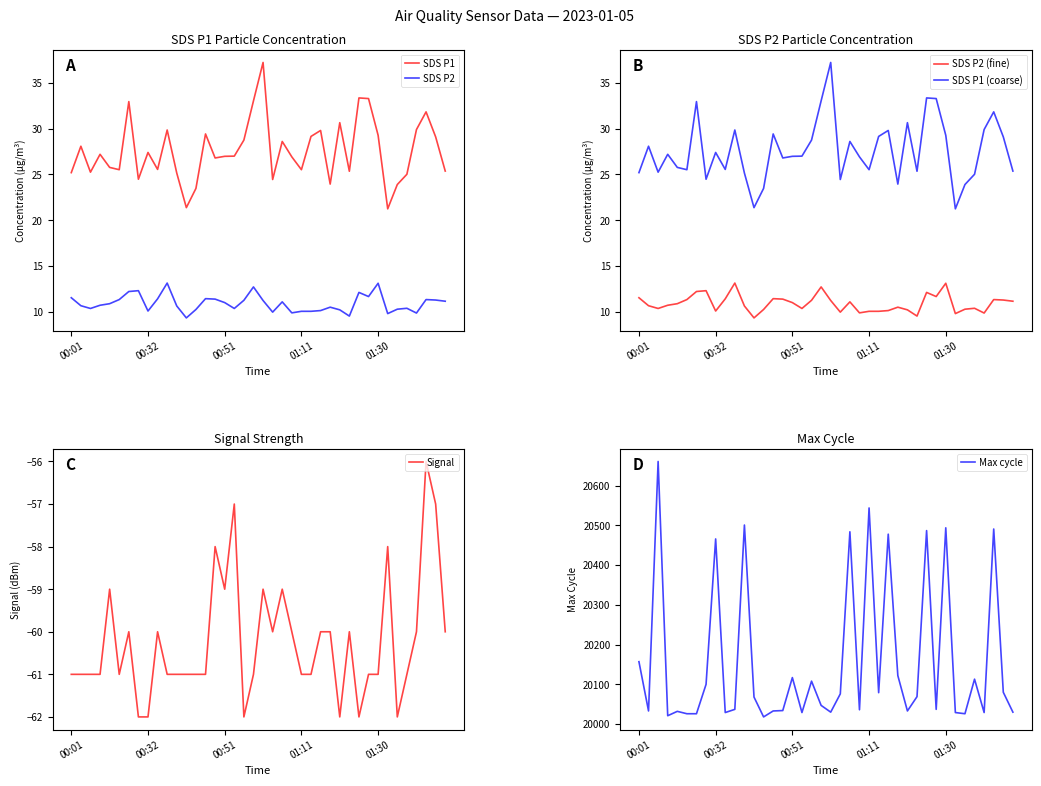

True or false: SDS P2 and SDS P1 (coarse) cross at least once.

False